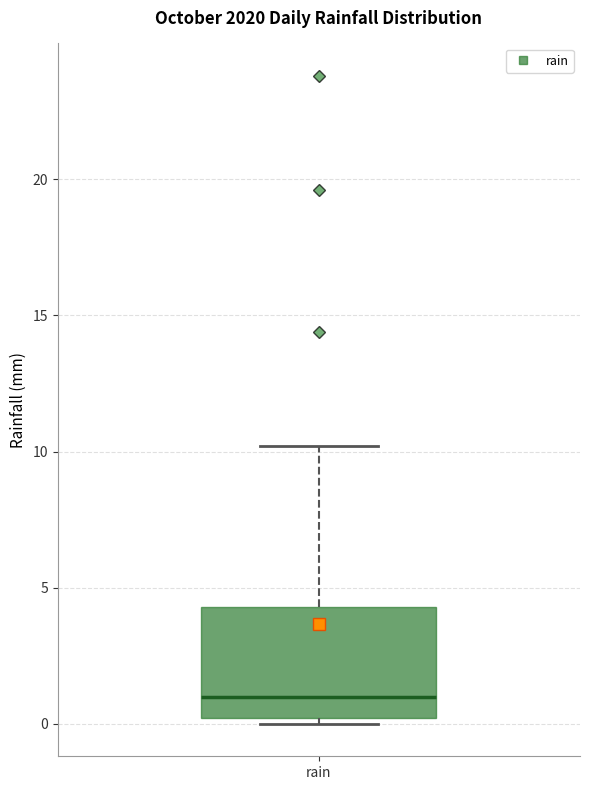

Transcribe this box plot: give where the median line is, the range the box spans, and where the two whiskers end, as read against the y-axis. The values are not printed on the chart, so give them approximately, as read against the axis.

median 1.0, box 0.0 to 4.5, whiskers 0.0 (just below the box's lower edge) to 10.0